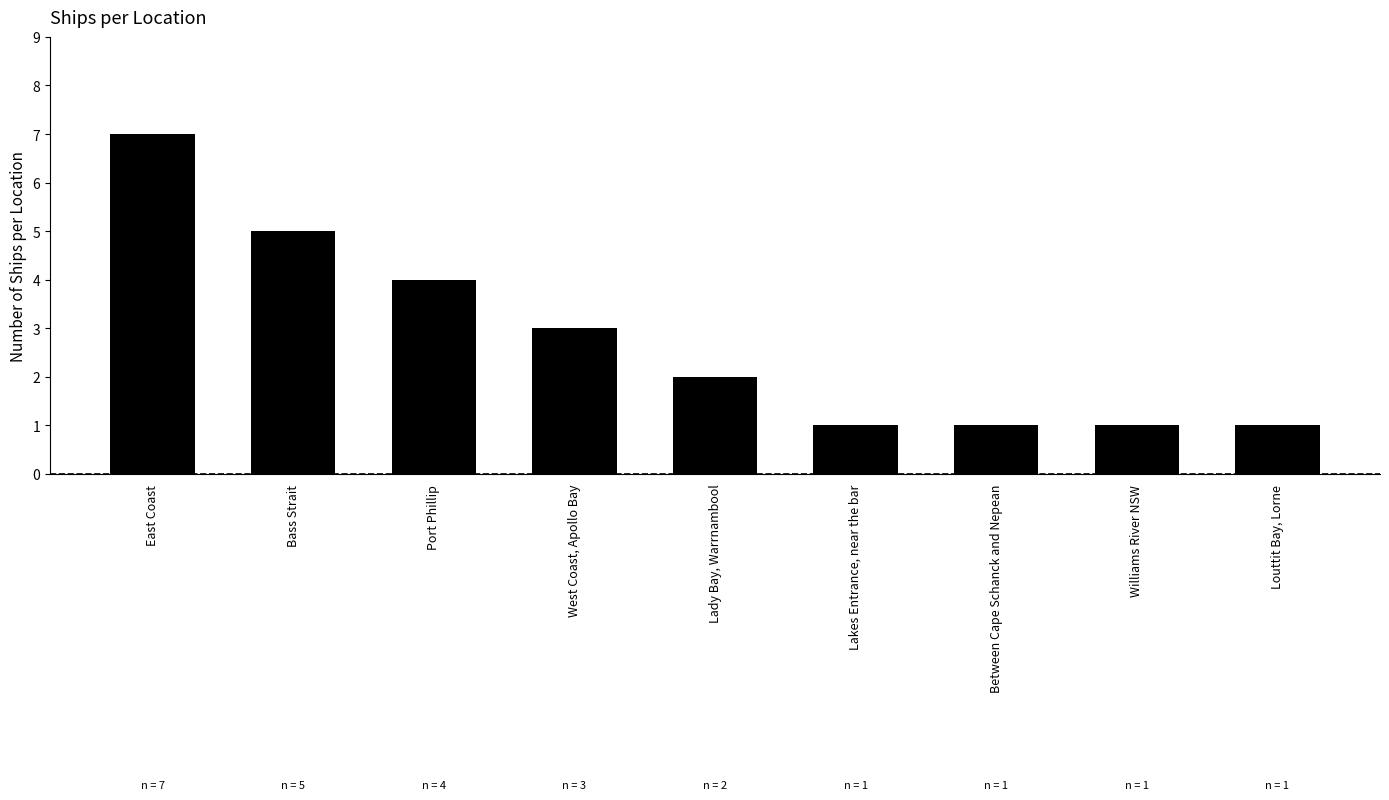

Which has a higher value, West Coast, Apollo Bay or Port Phillip?

Port Phillip